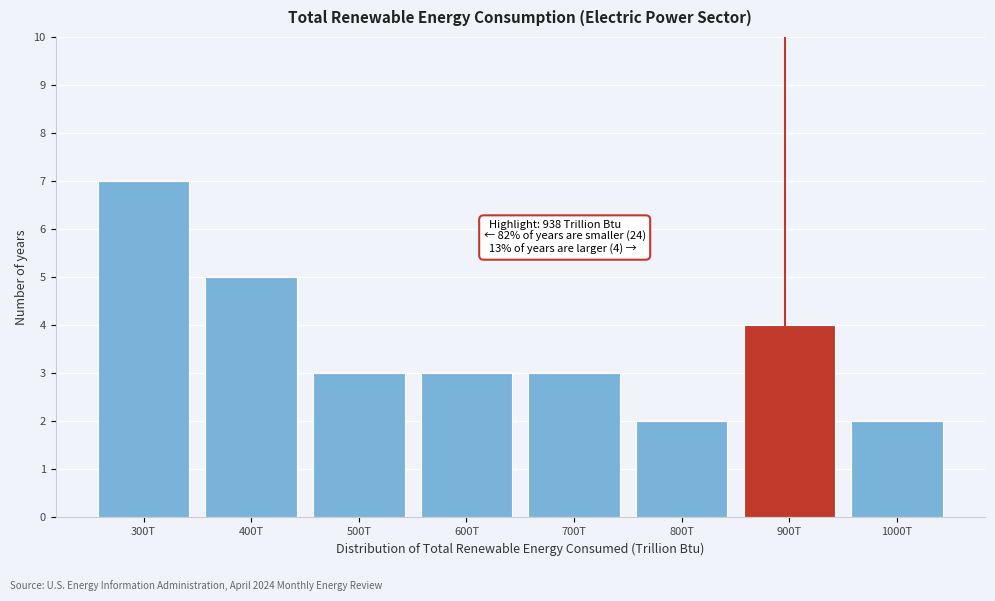

Reading right to left, what are all the values shown in this chart?

1000T=2	900T=4	800T=2	700T=3	600T=3	500T=3	400T=5	300T=7